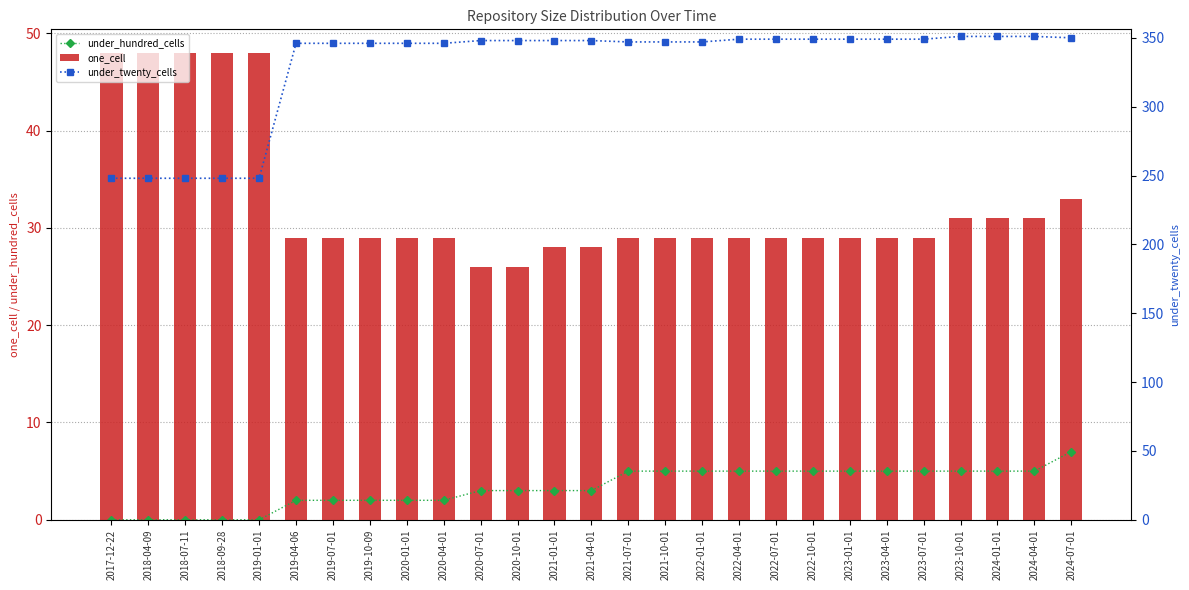

At which category is the sum across all series the highest?

2024-07-01